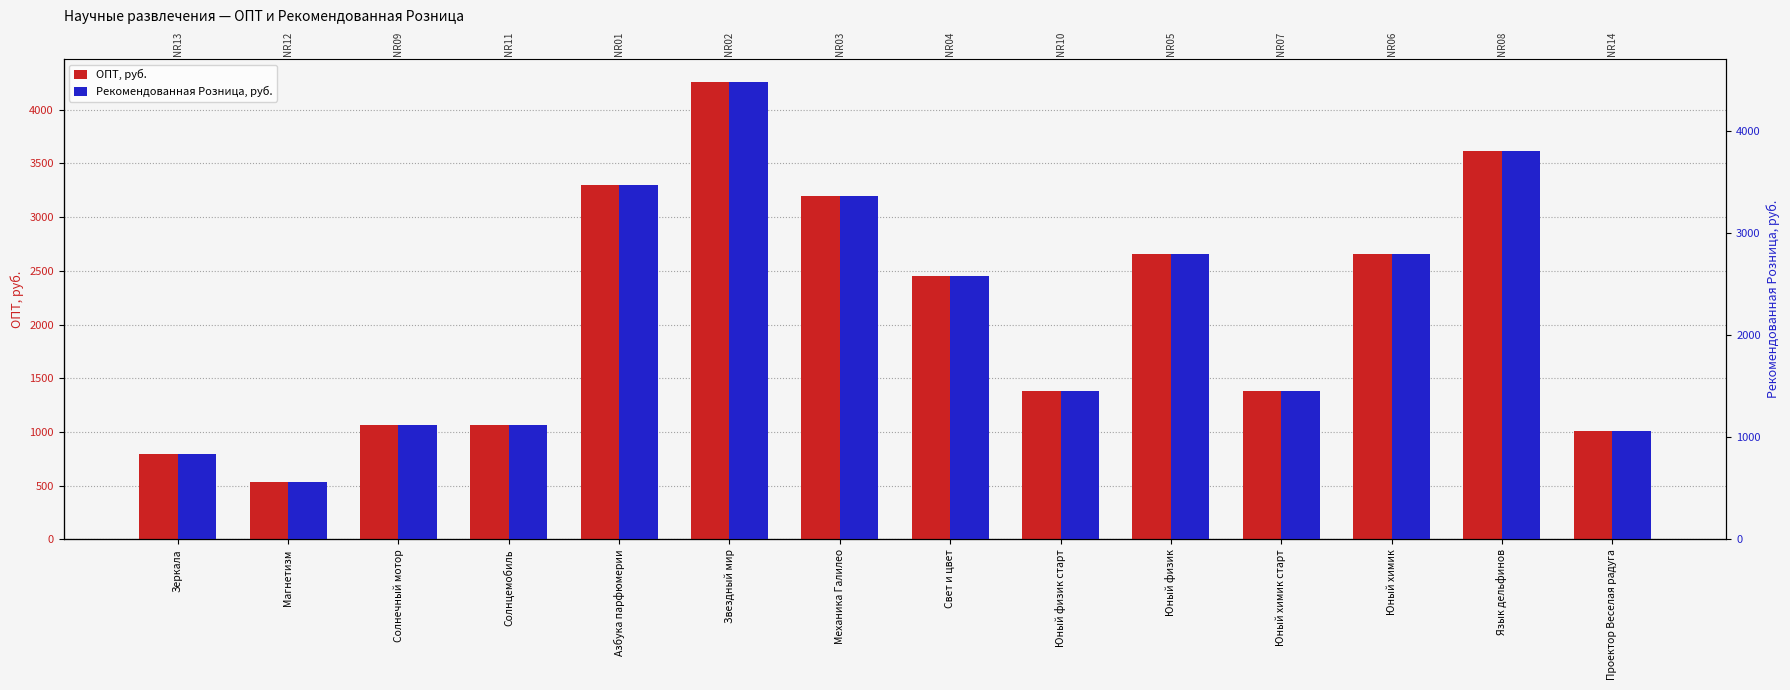

How many series are shown in this chart?

2